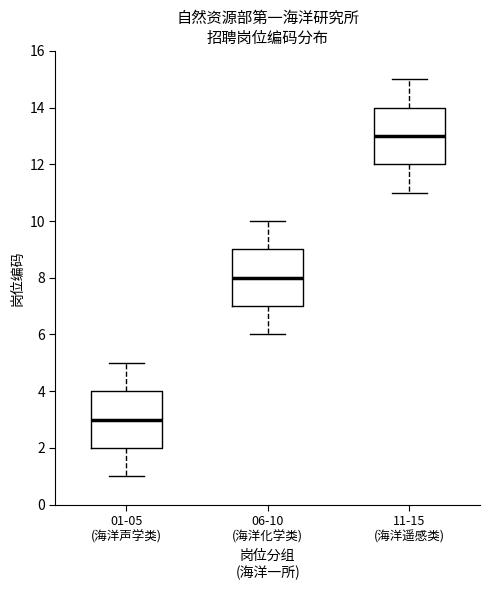

Where is the lower edge of the box for 06-10 (海洋化学类) on the y-axis? The values are not printed on the chart, so give them approximately, as read against the axis.

7